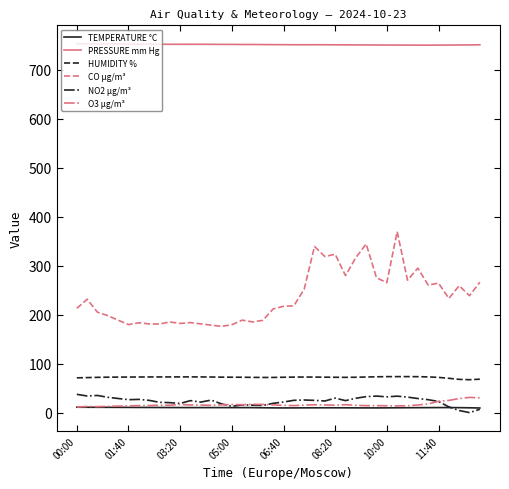

What is the maximum value shown in the chart?

753.3